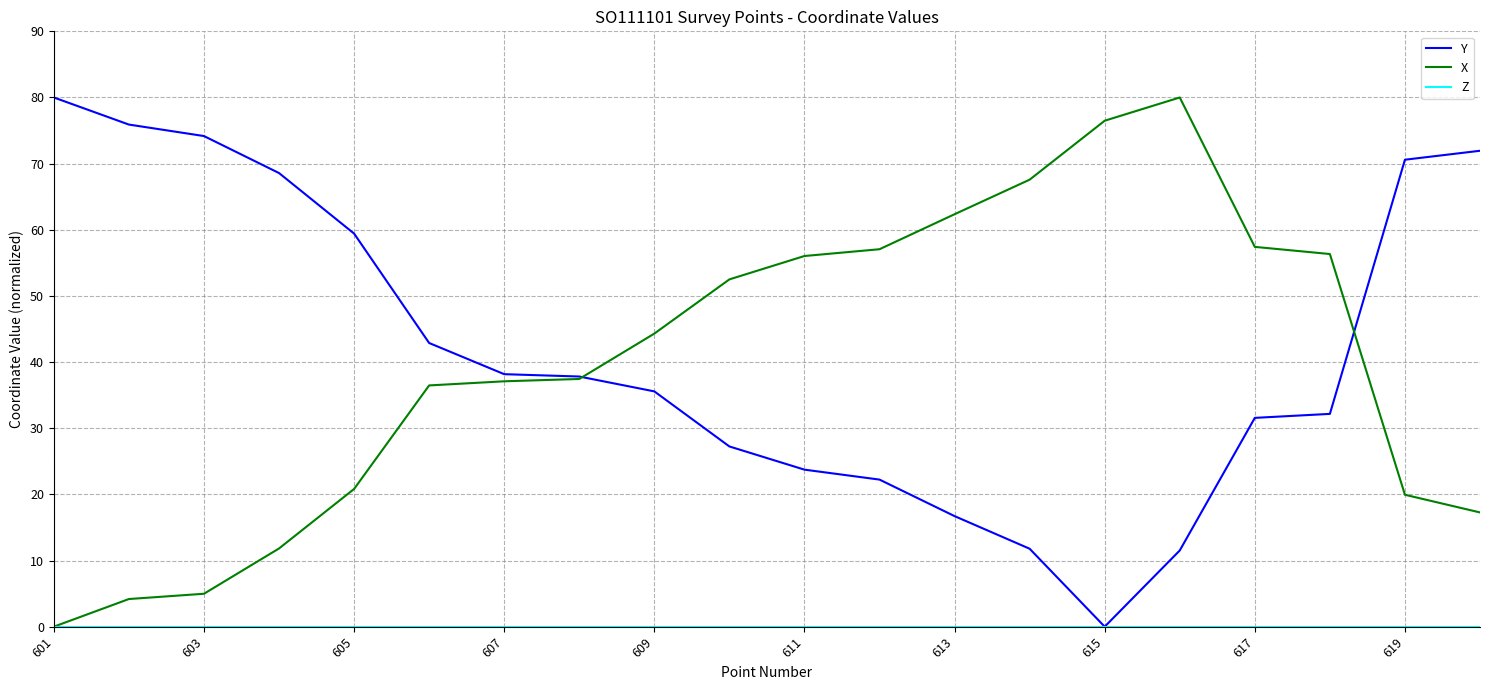

Is this an area chart (filled region under the line)?

No